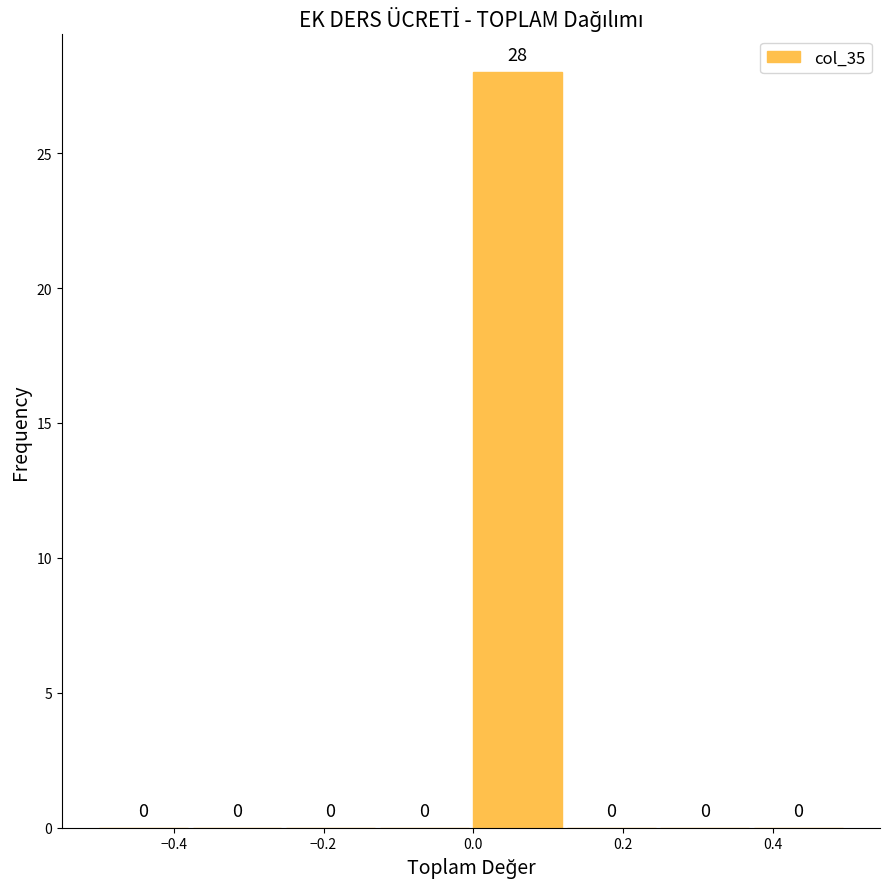

Reading left to right, list every bar in this chart as the range it spans on the x-axis followed by its height. The bar edges are not printed on the chart, so give them approximately, as read against the axis.

-0.500 to -0.375: 0
-0.375 to -0.250: 0
-0.250 to -0.125: 0
-0.125 to 0.000: 0
0.000 to 0.125: 28
0.125 to 0.250: 0
0.250 to 0.375: 0
0.375 to 0.500: 0